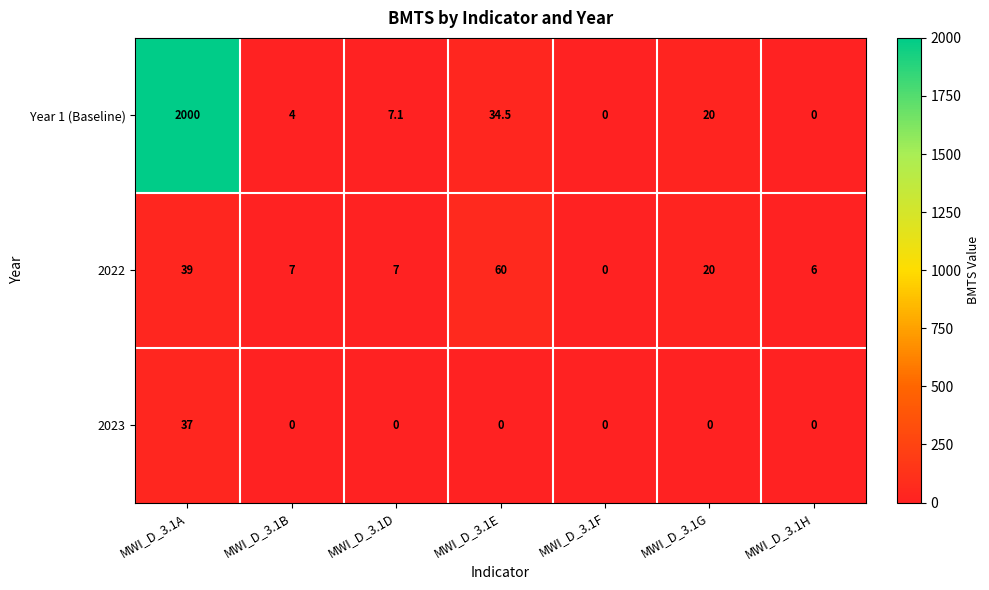

Rank the series by their maximum value, from highest to lowest.

Year 1 (Baseline), 2022, 2023